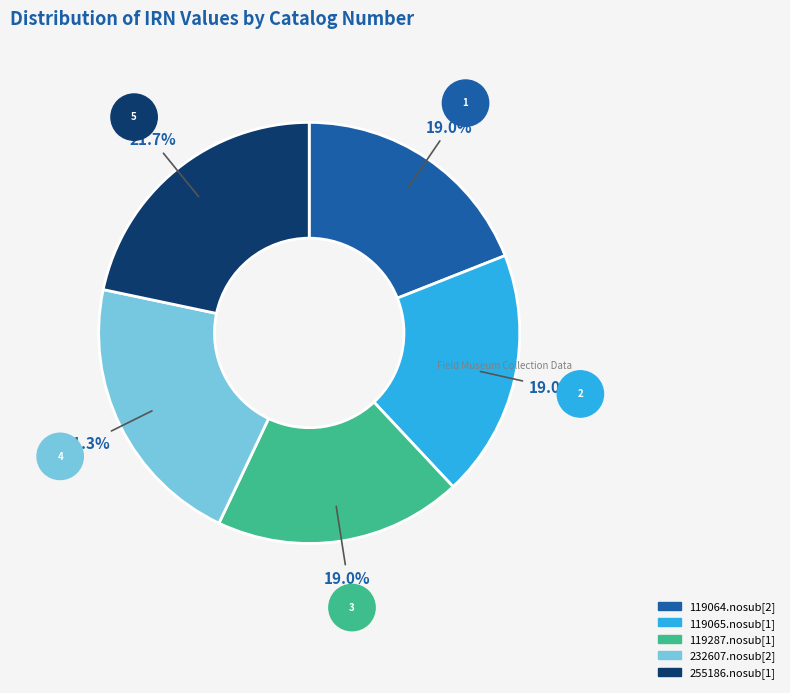

Which has a higher value, 119064.nosub[2] or 255186.nosub[1]?

255186.nosub[1]